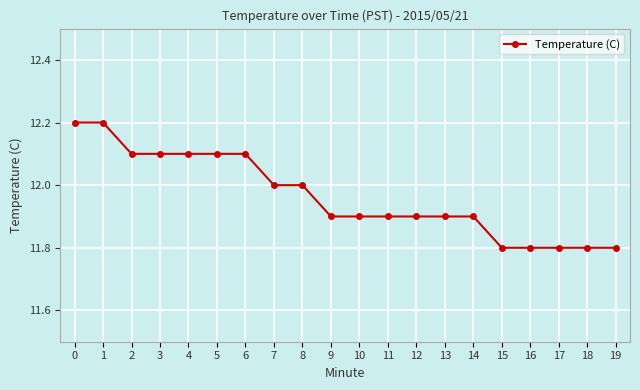

What is the sum of all values?

239.3